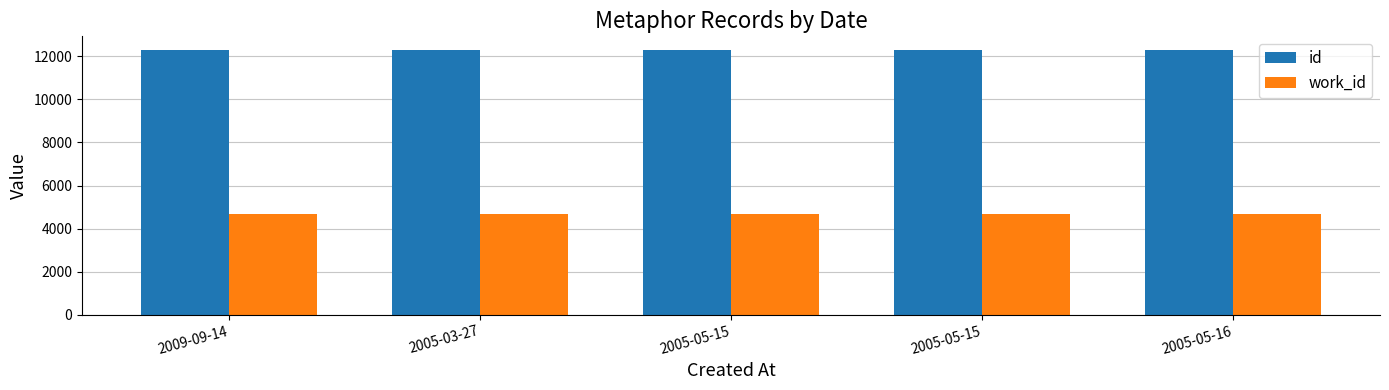

Count the number of data series in this chart.

2